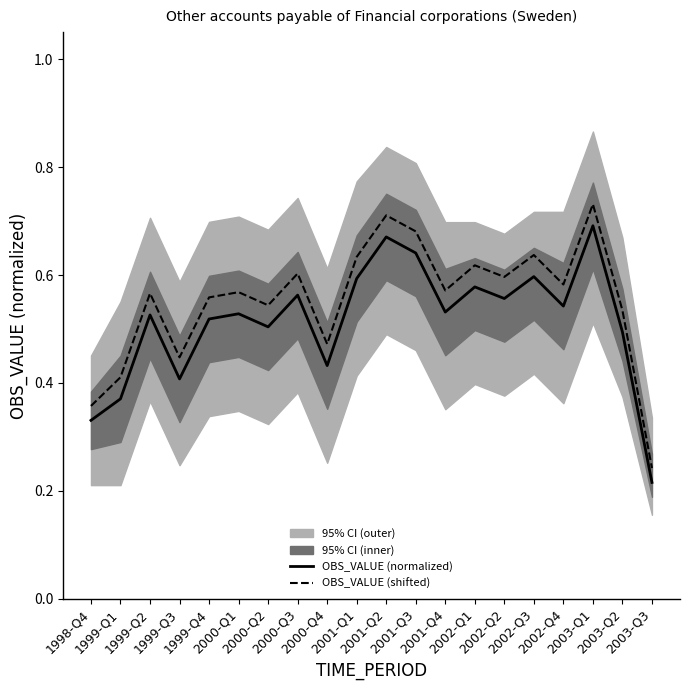

Which label corresponds to the largest value in the chart?

2003-Q1